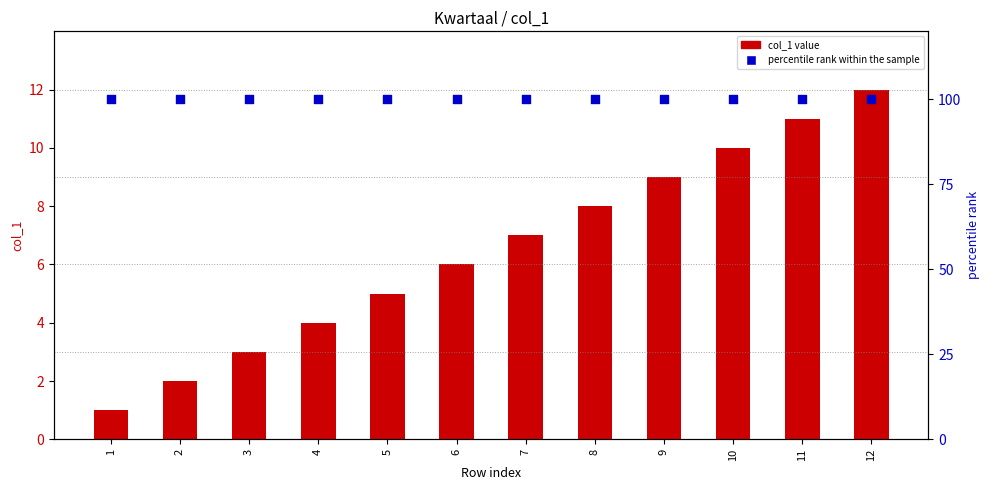

At which category is the sum across all series the highest?

12